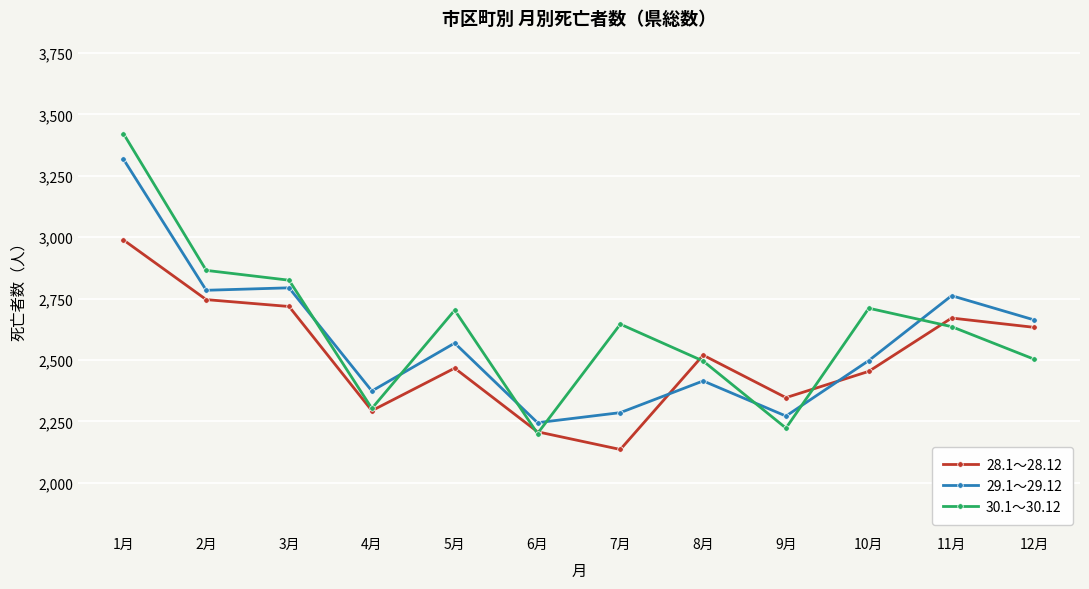

Read the 30.1～30.12 value at 11月, to the nearest 50.

2650